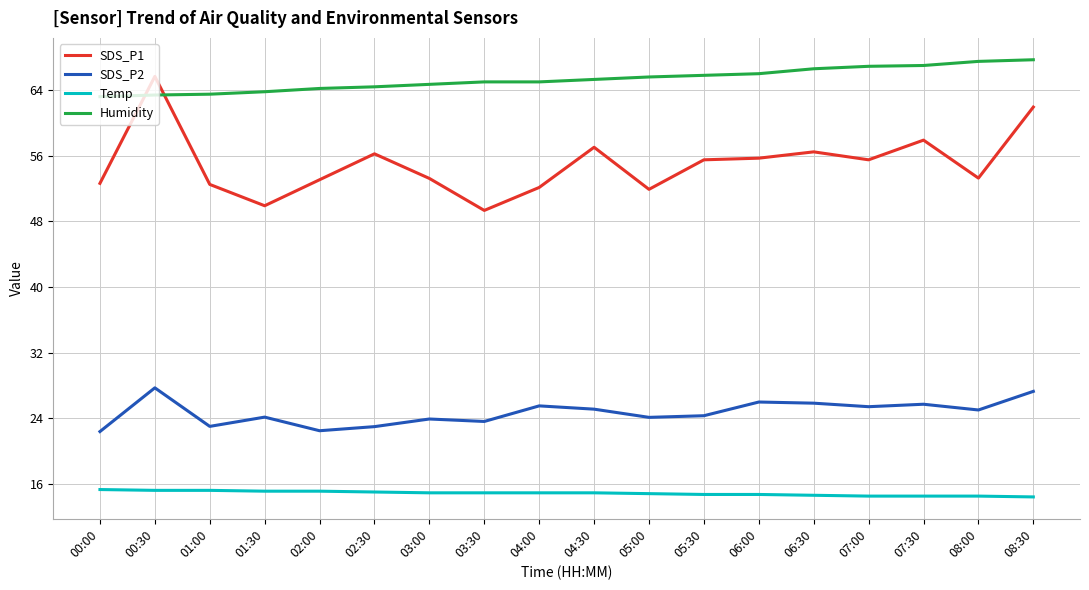

Does the chart have visible grid lines?

Yes